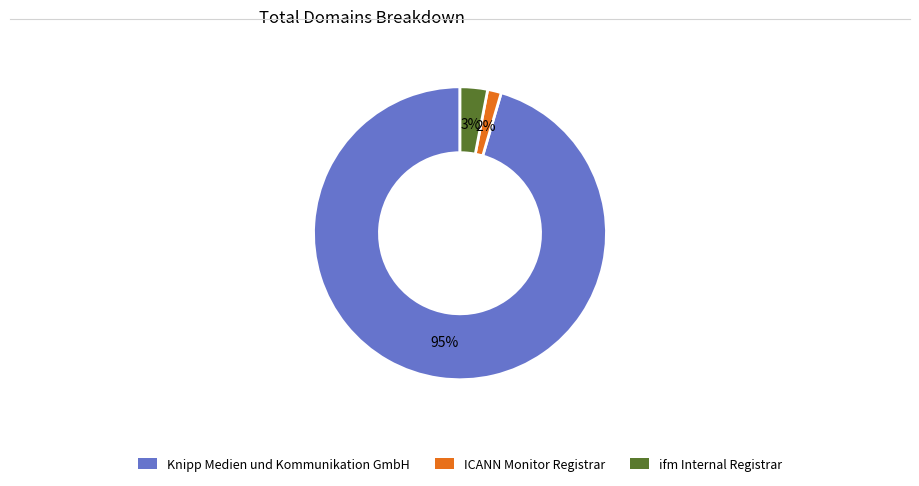

To the nearest percent, what percentage of the pie is Knipp Medien und Kommunikation GmbH?

95%